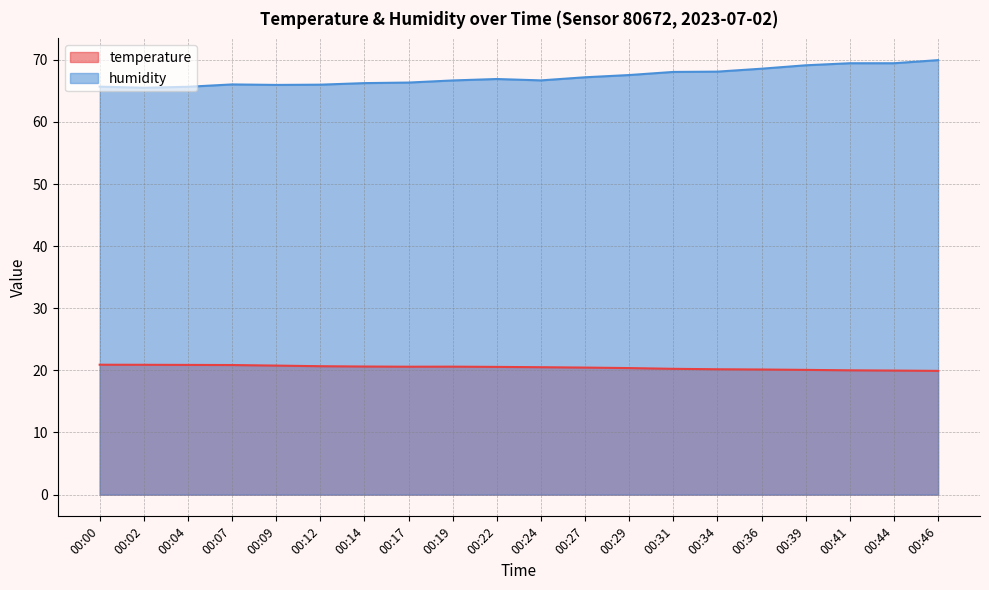

Count the number of categories in the chart.

20